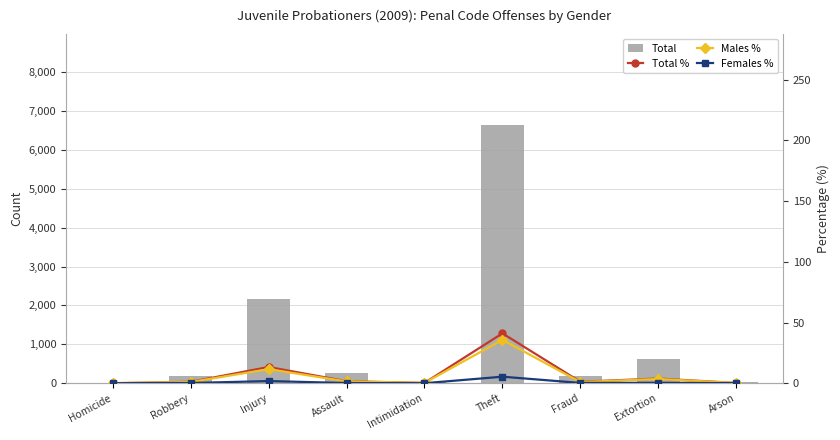

The value of Males % at Homicide is 0.0. True or false?

True